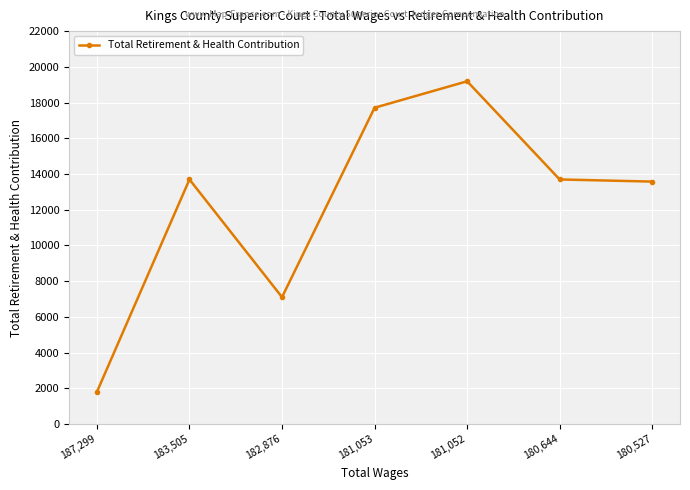

Does the chart have visible grid lines?

Yes